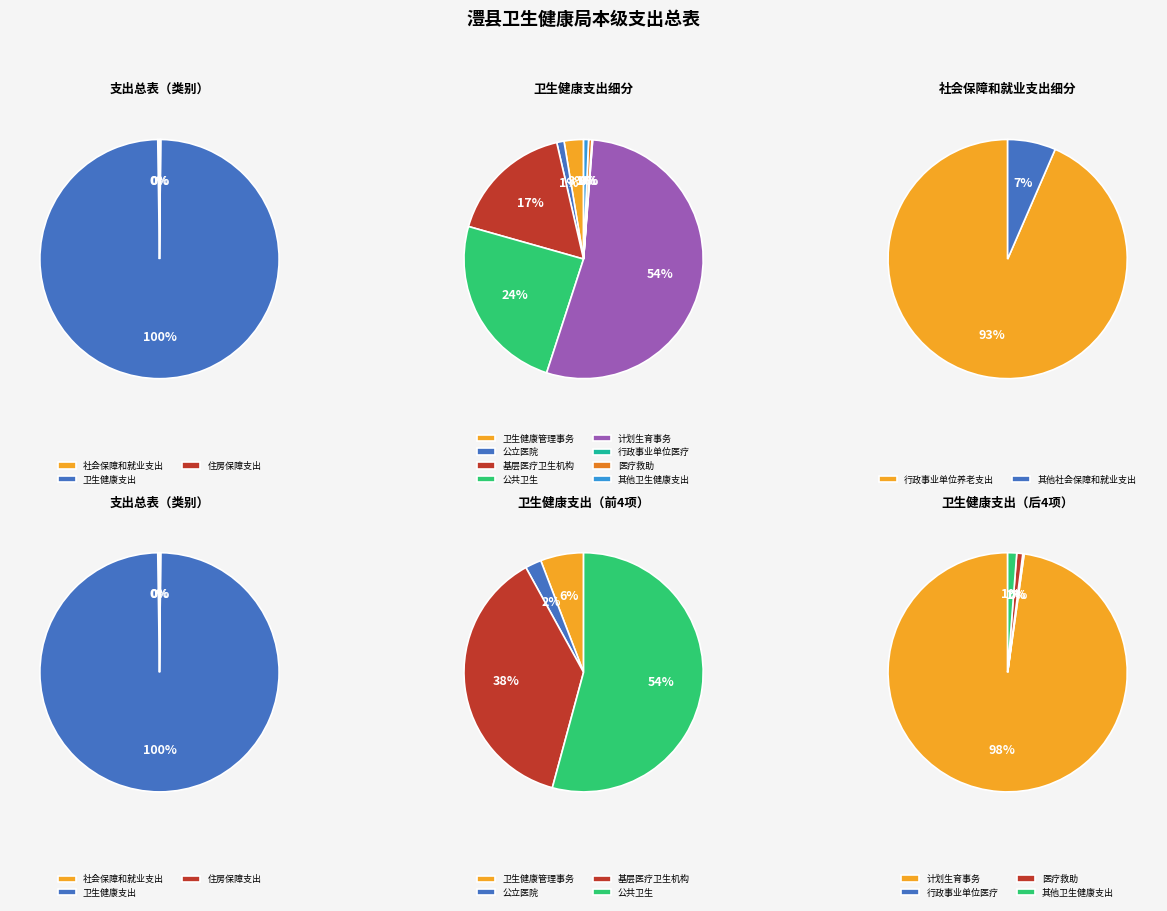

What is the change in value from 卫生健康支出 to 住房保障支出?

-28896.5